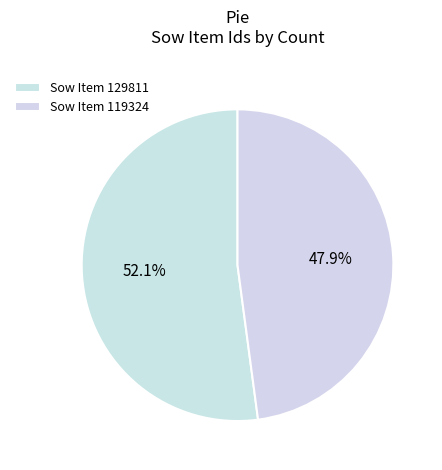

To the nearest percent, what is the difference between the largest and smallest slice percentages?

4%